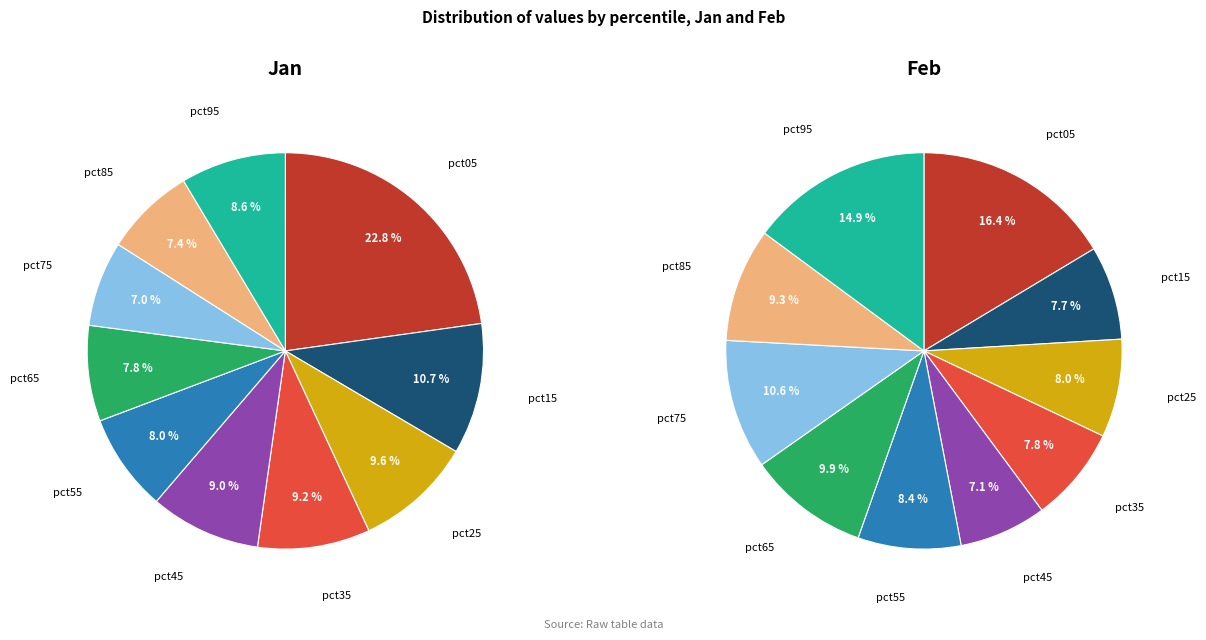

True or false: 9 accounts for 9% of the total.

True